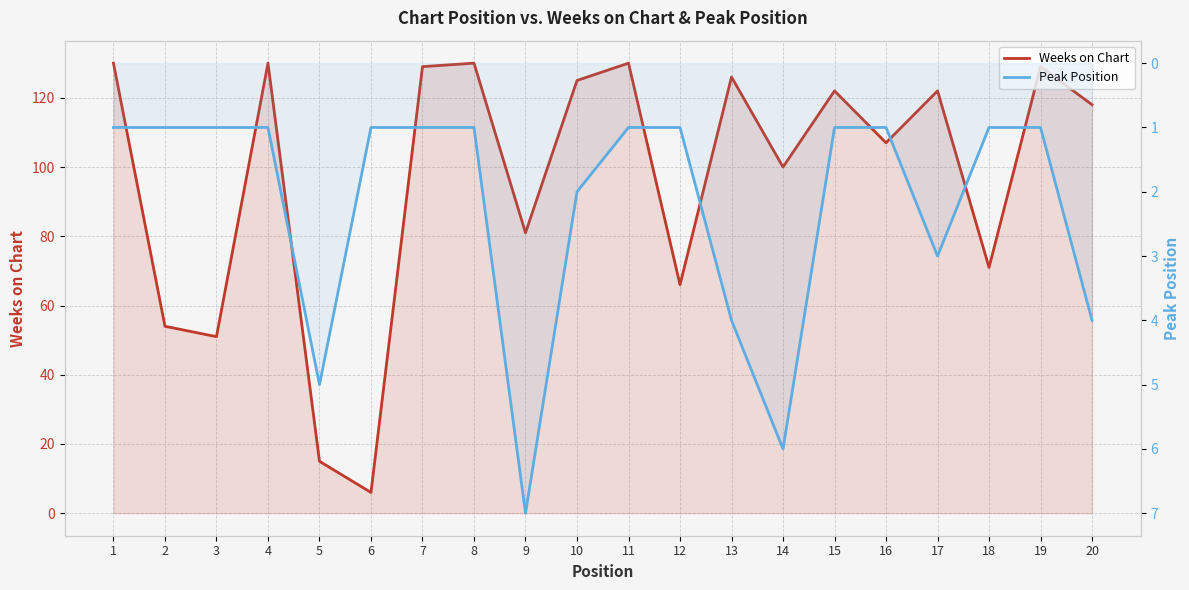

The Weeks on Chart series shows 122 at 17. True or false?

True